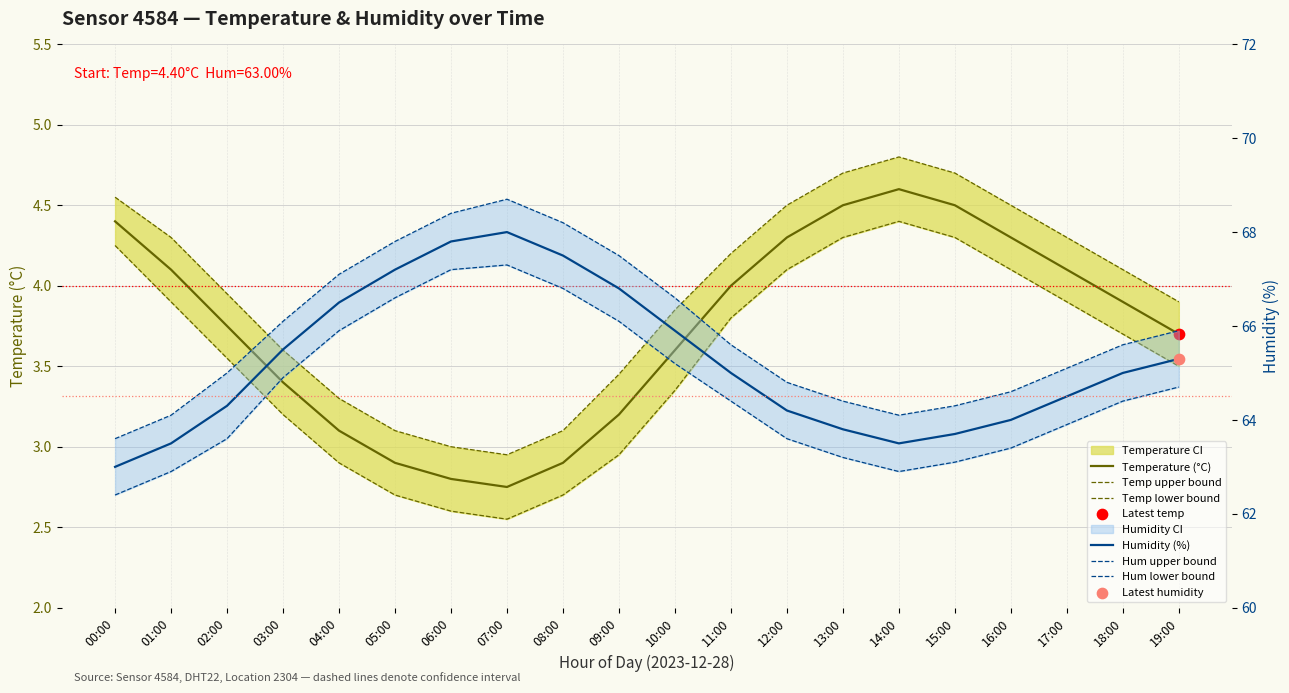

At which category is the sum across all series the highest?

07:00